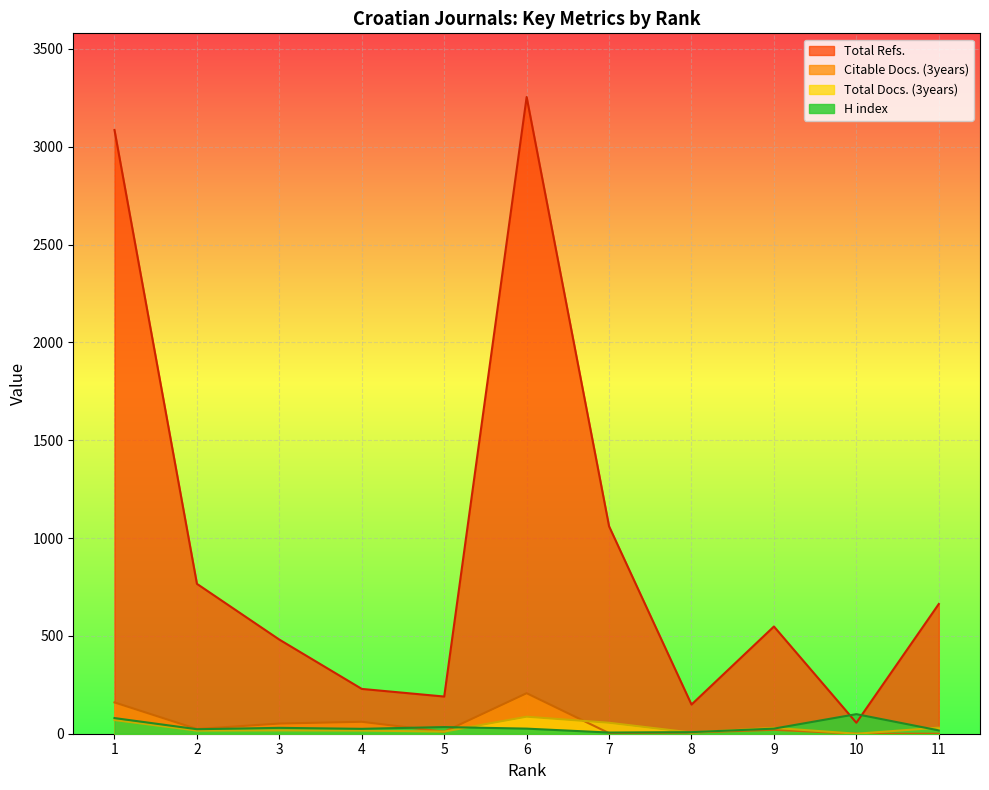

True or false: Citable Docs. (3years) has more than 2 points higher than both neighbors.

True